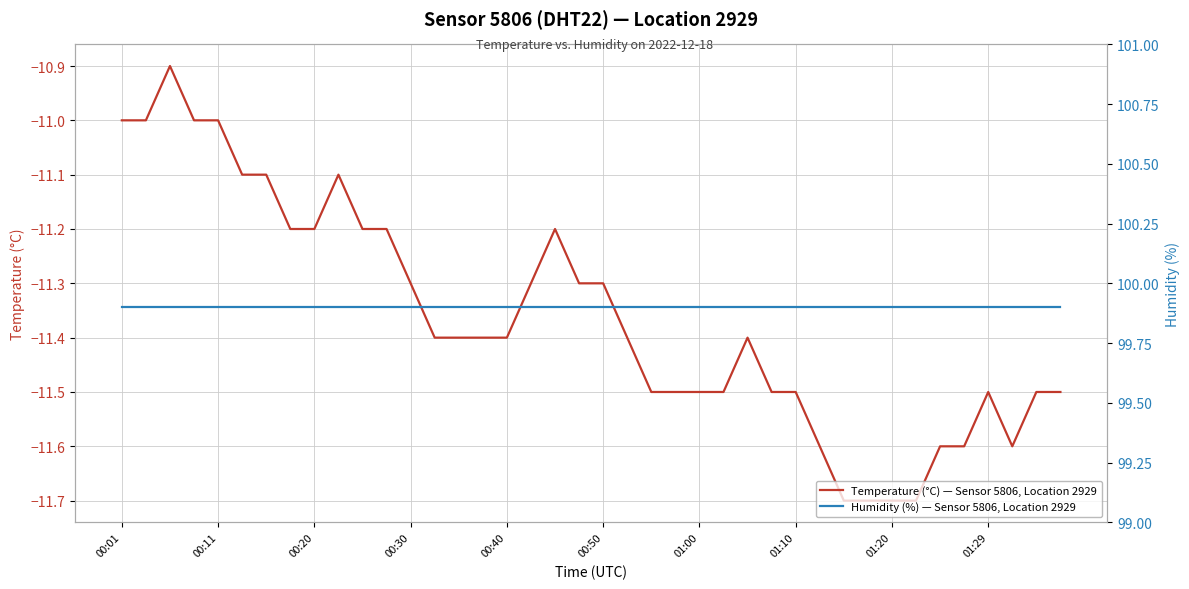

True or false: Humidity (%) — Sensor 5806, Location 2929 has more than 0 interior local peaks.

False